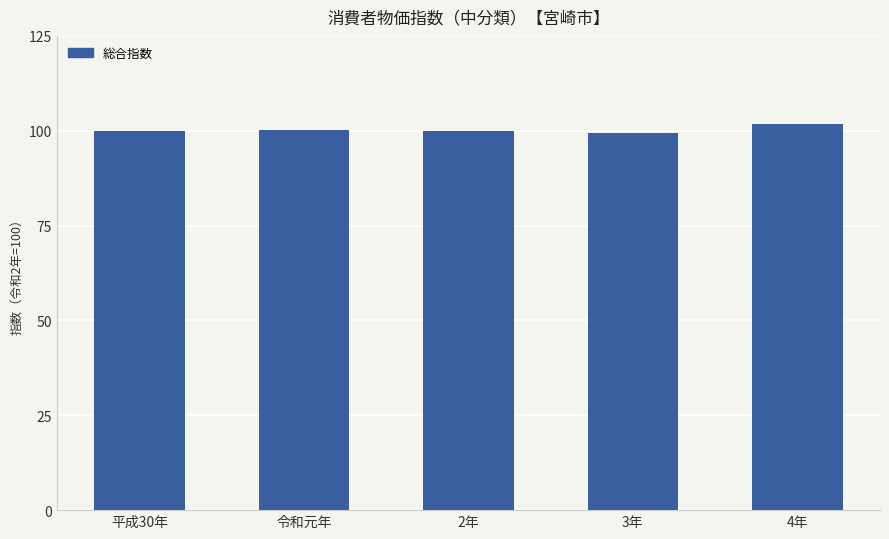

Are the bars horizontal?

No